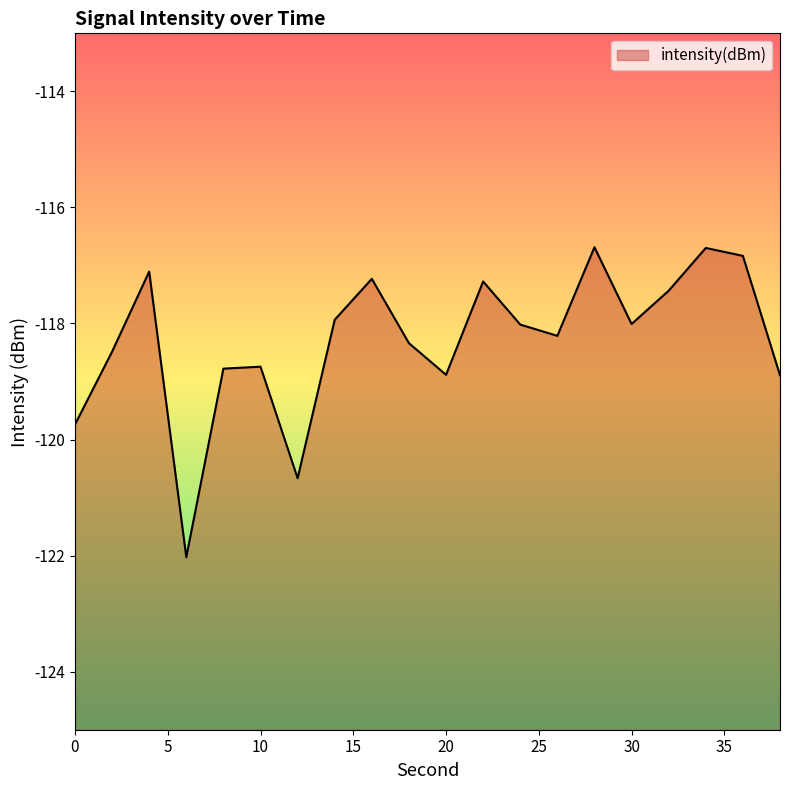

How many interior local peaks (higher than both neighbors) does the data have?

6